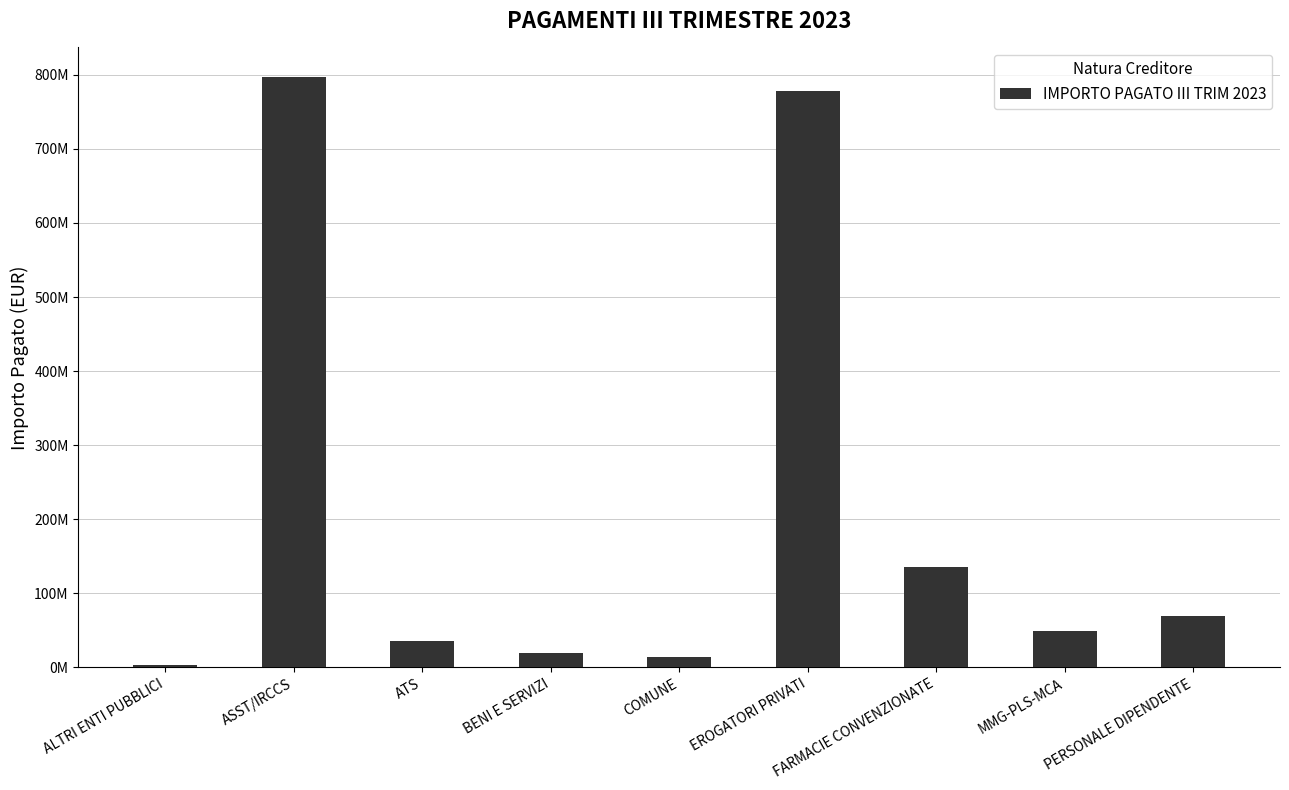

True or false: the data shows 2540211.8 at ALTRI ENTI PUBBLICI.

True